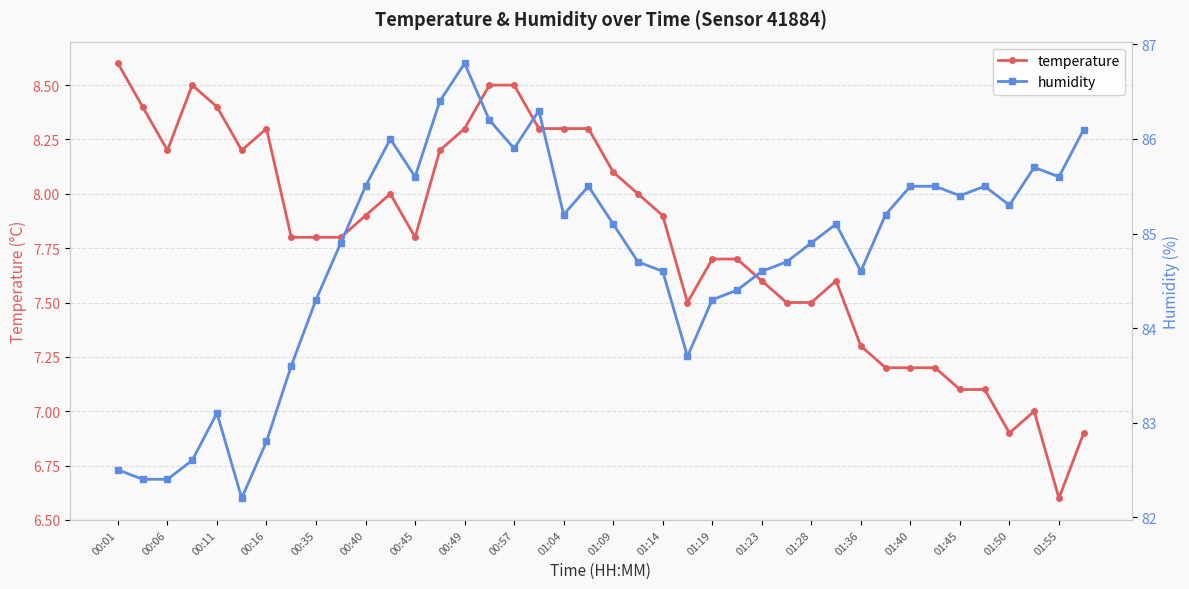

Where is the first local minimum for temperature?

00:06